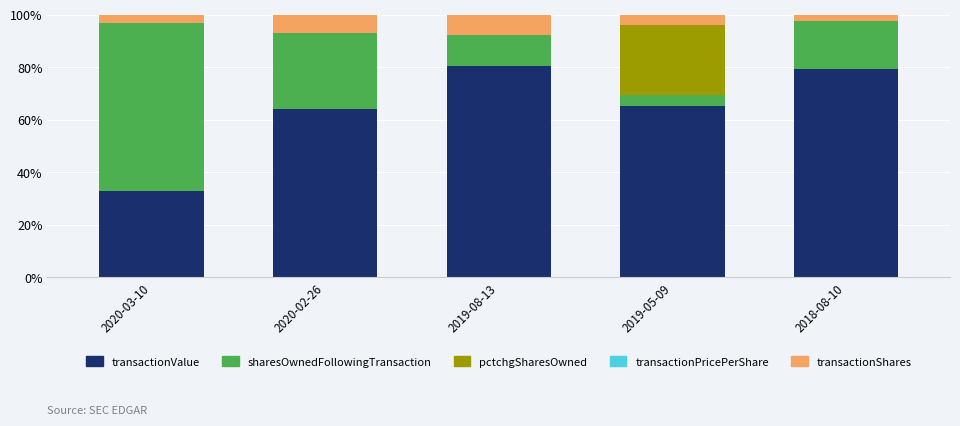

The transactionValue series shows 64.2 at 2020-02-26. True or false?

True